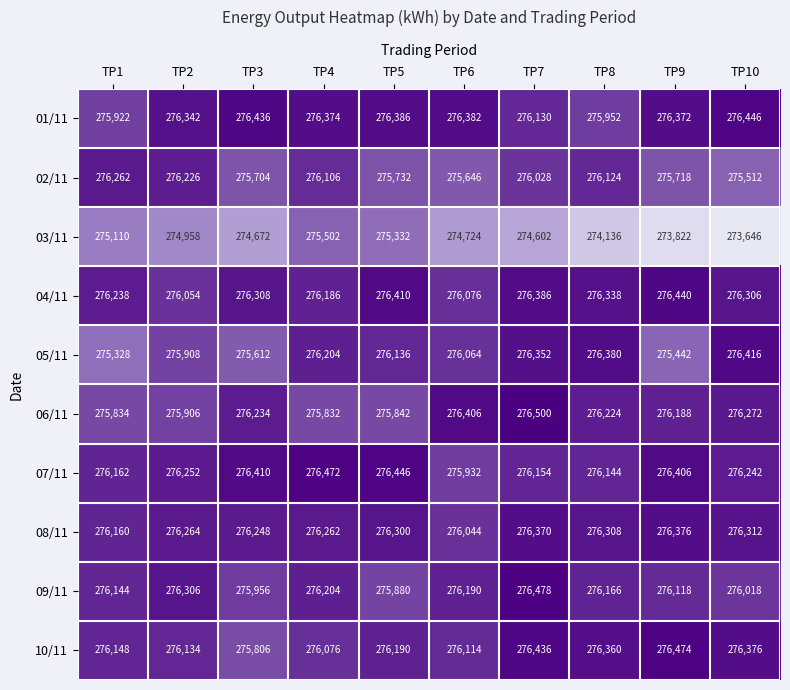

At how many categories does at least one series exceed 274626?

10